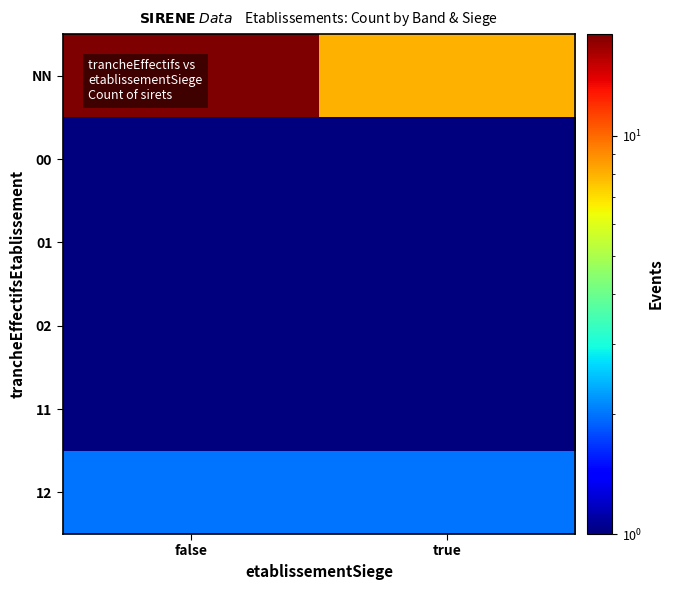

What is the total value across all series at true?

13.0